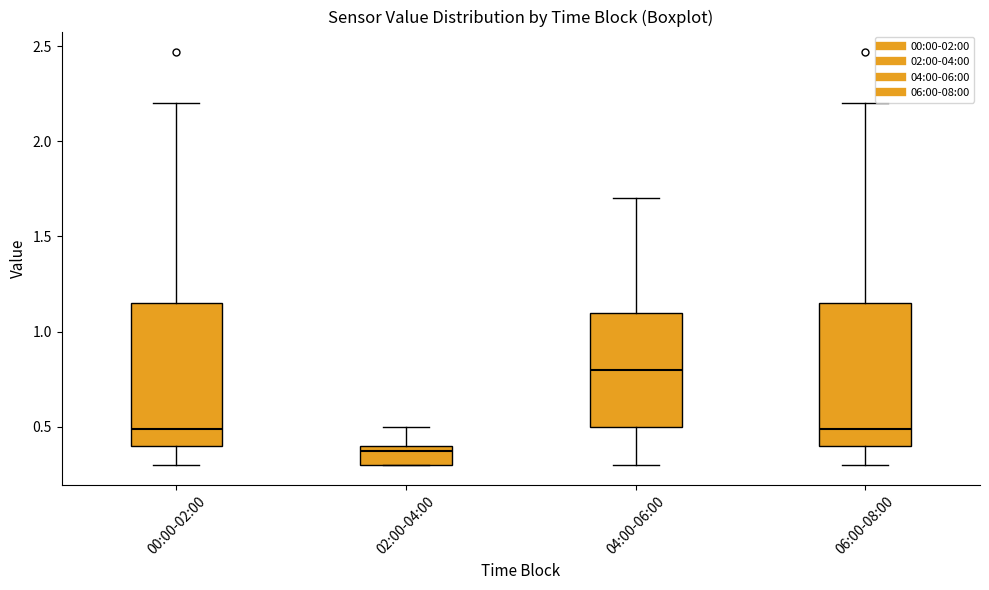

Where does the median line of the box for 04:00-06:00 sit on the y-axis? The values are not printed on the chart, so give them approximately, as read against the axis.

0.80